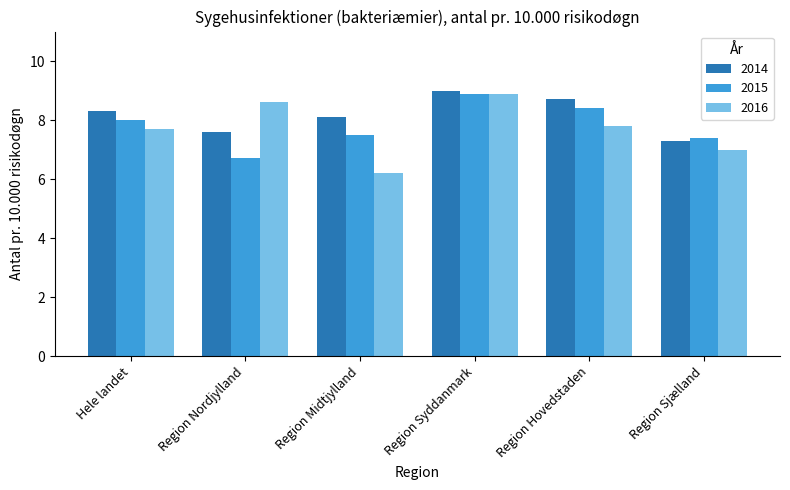

Rank the series at Region Midtjylland from lowest to highest value.

2016, 2015, 2014